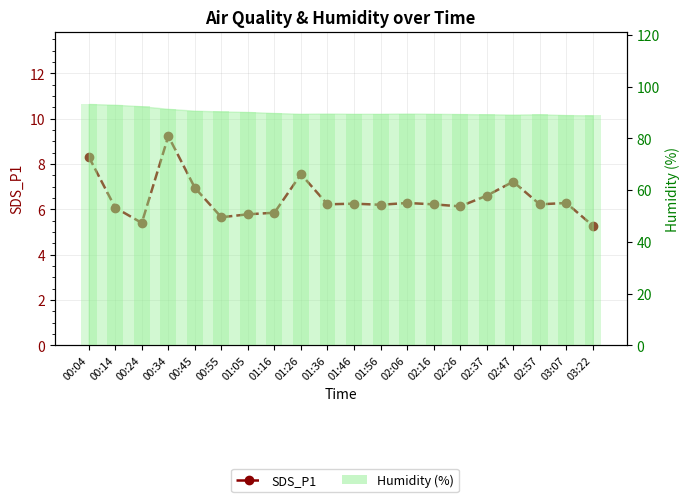

How many bars are there in total?

20